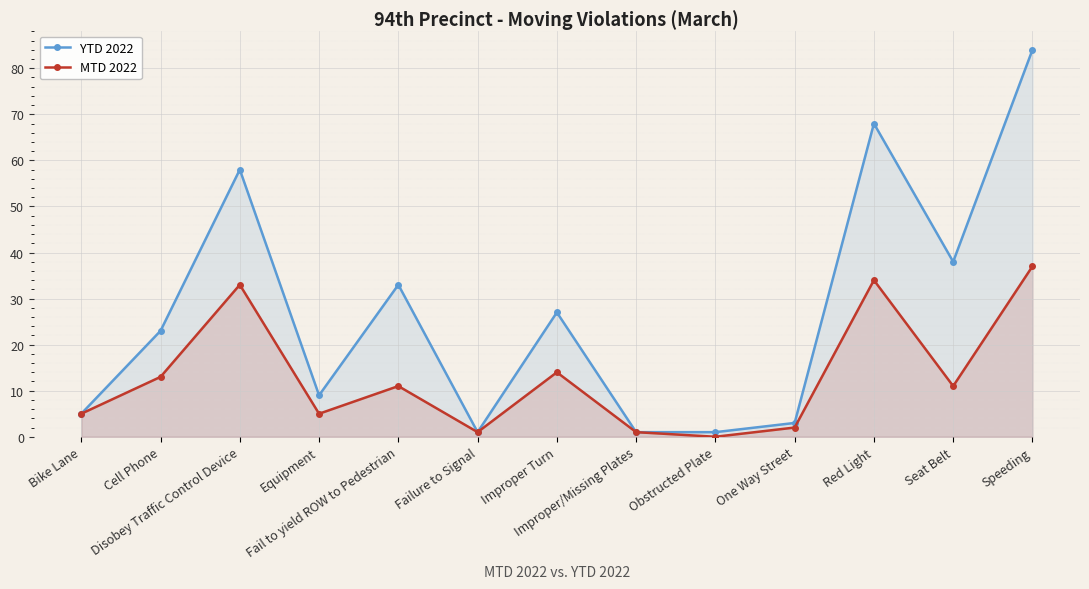

At how many categories does at least one series exceed 56?

3